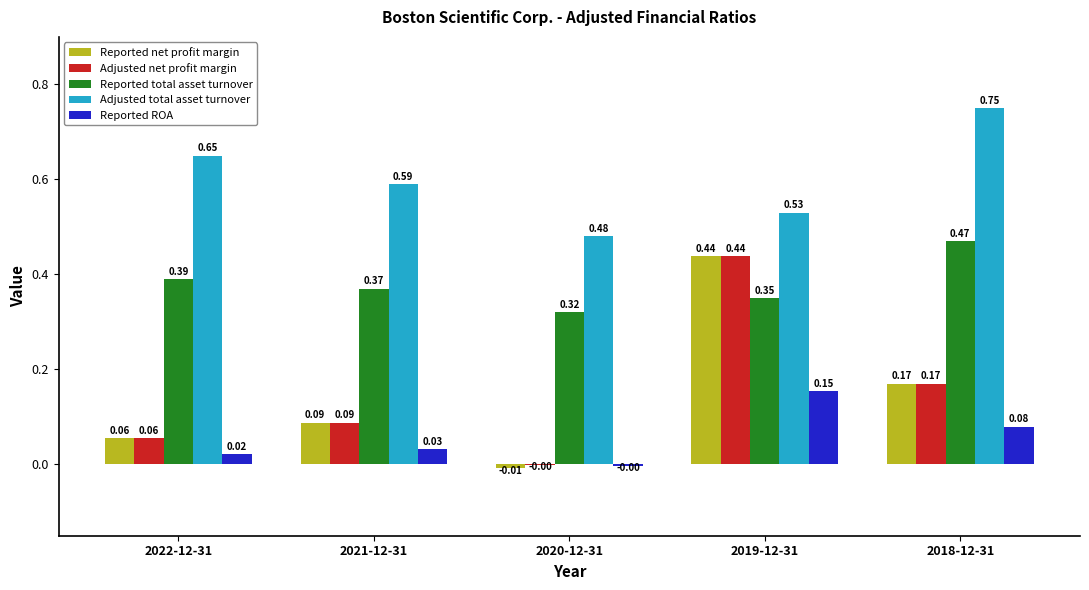

Which series changed the most between 2020-12-31 and 2019-12-31?

Reported net profit margin